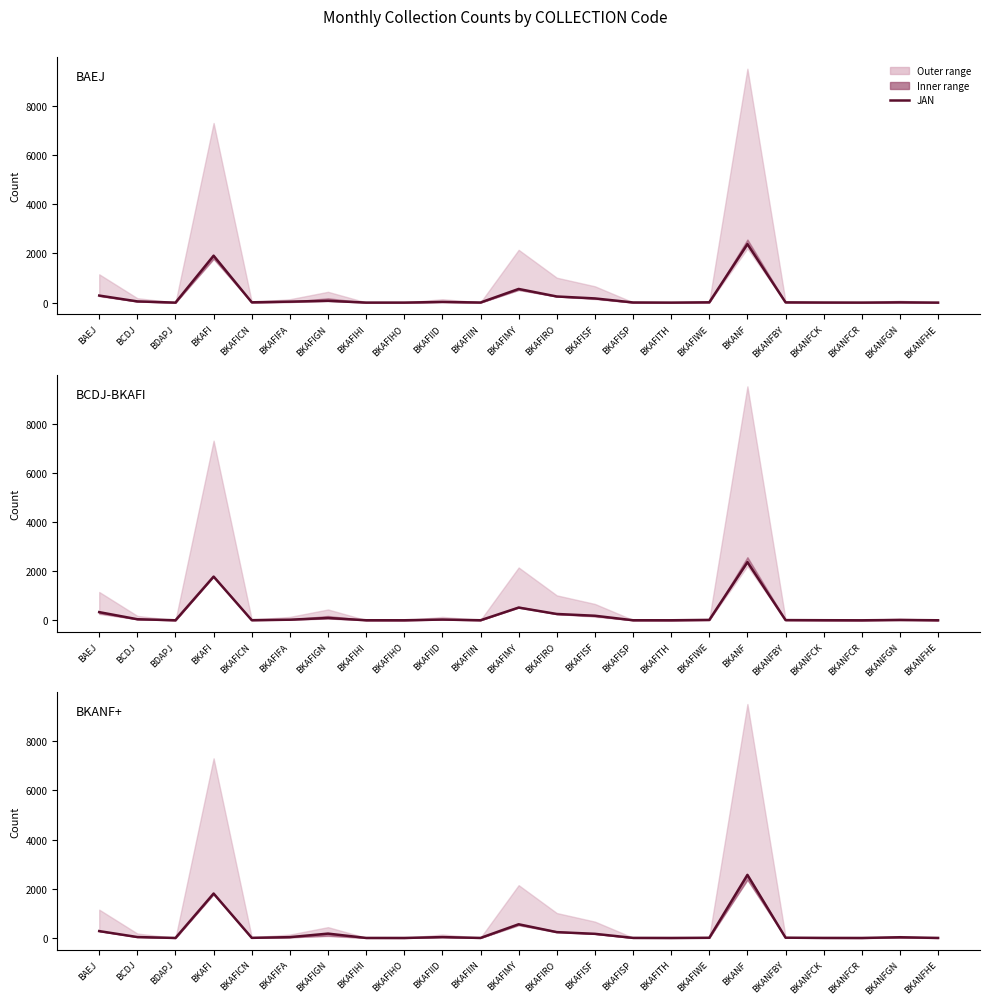

What is the spread (max minus min) of values at BKANF?

202